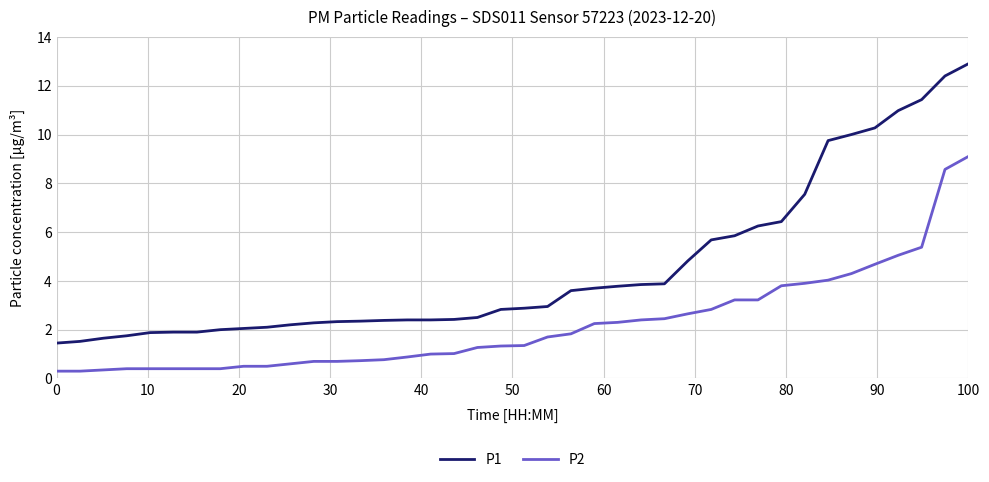

True or false: P1 and P2 cross at least once.

False